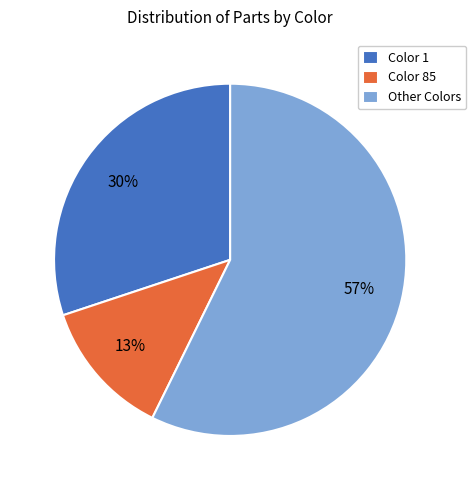

Is the sum of Color 1 and Color 85 greater than half?

No